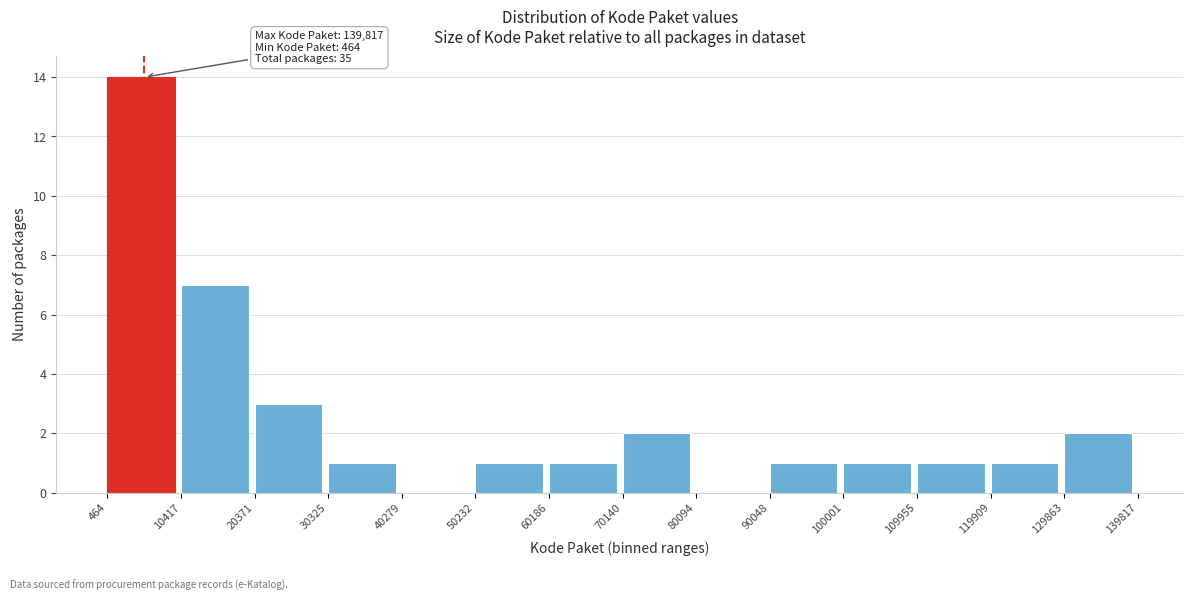

Which range on the x-axis has the tallest bar?

464 to 10417